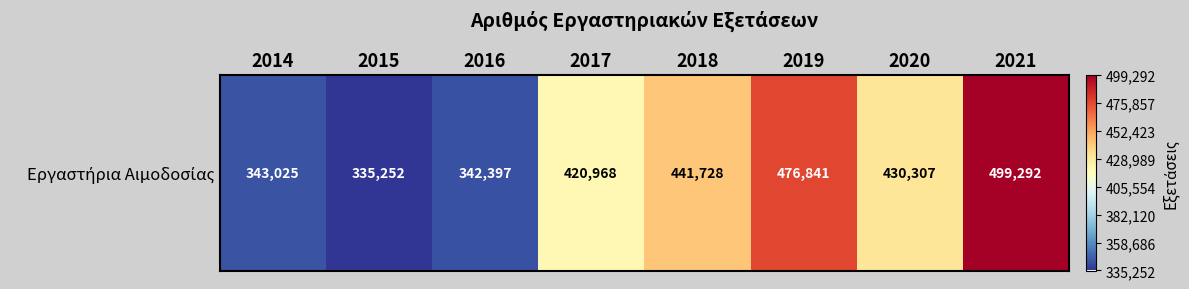

Reading right to left, transcribe all the data shown in this chart.

499292	430307	476841	441728	420968	342397	335252	343025